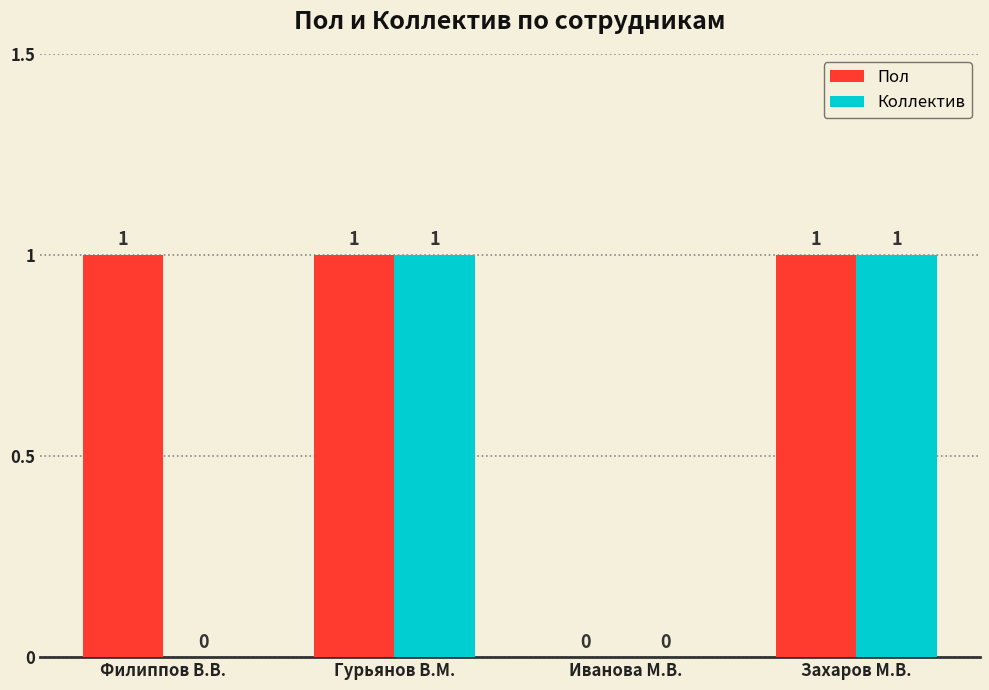

Does the chart contain stacked bars?

No